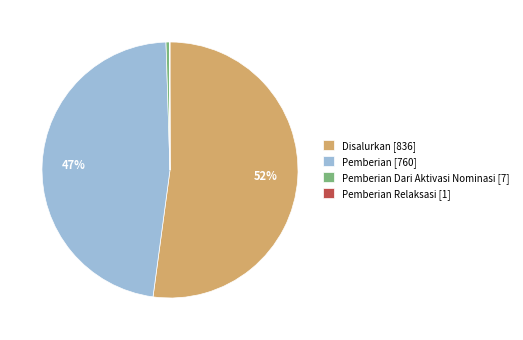

Is there a majority slice in this chart?

Yes